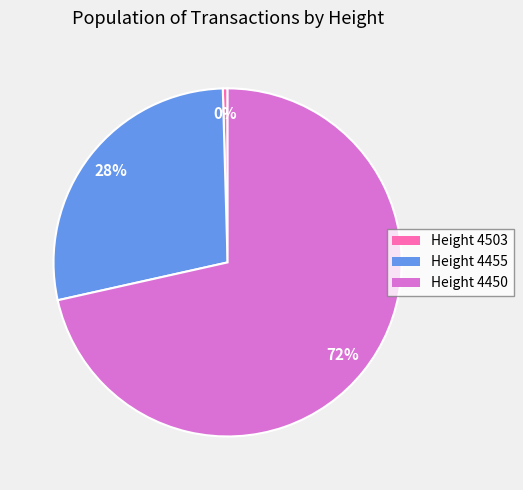

To the nearest percent, what is the average slice percentage?

33%